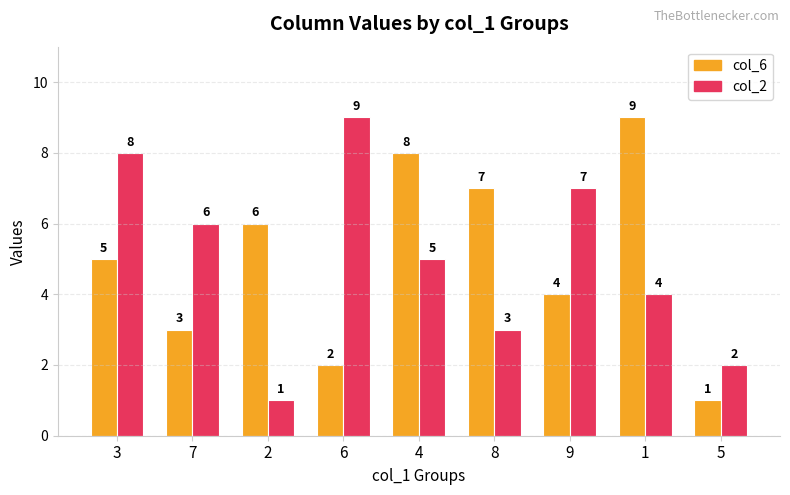

What is the difference between the maximum and second lowest values in the col_6 series?

7